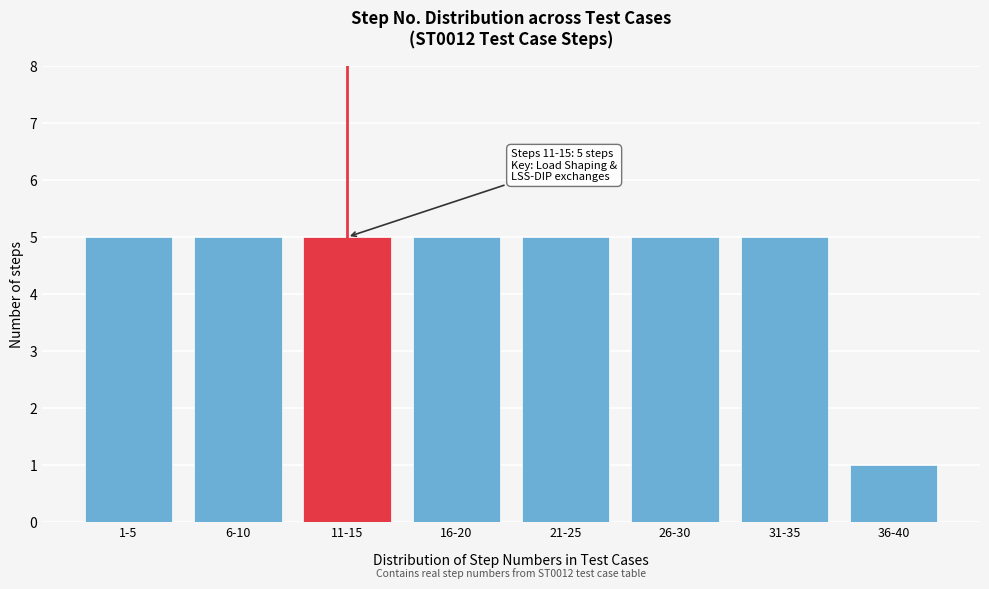

Reading right to left, what are all the values shown in this chart?

1	5	5	5	5	5	5	5